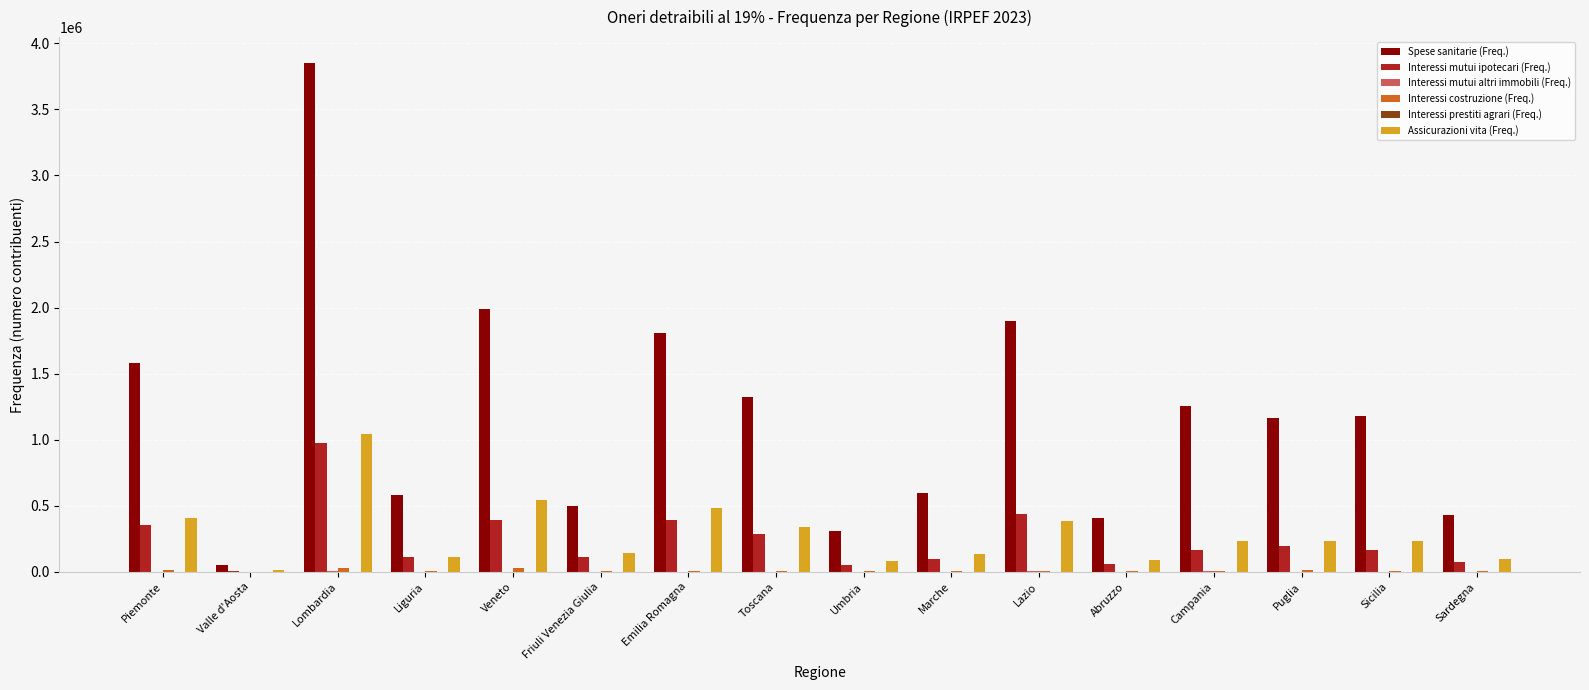

What is the maximum value shown in the chart?

3854417